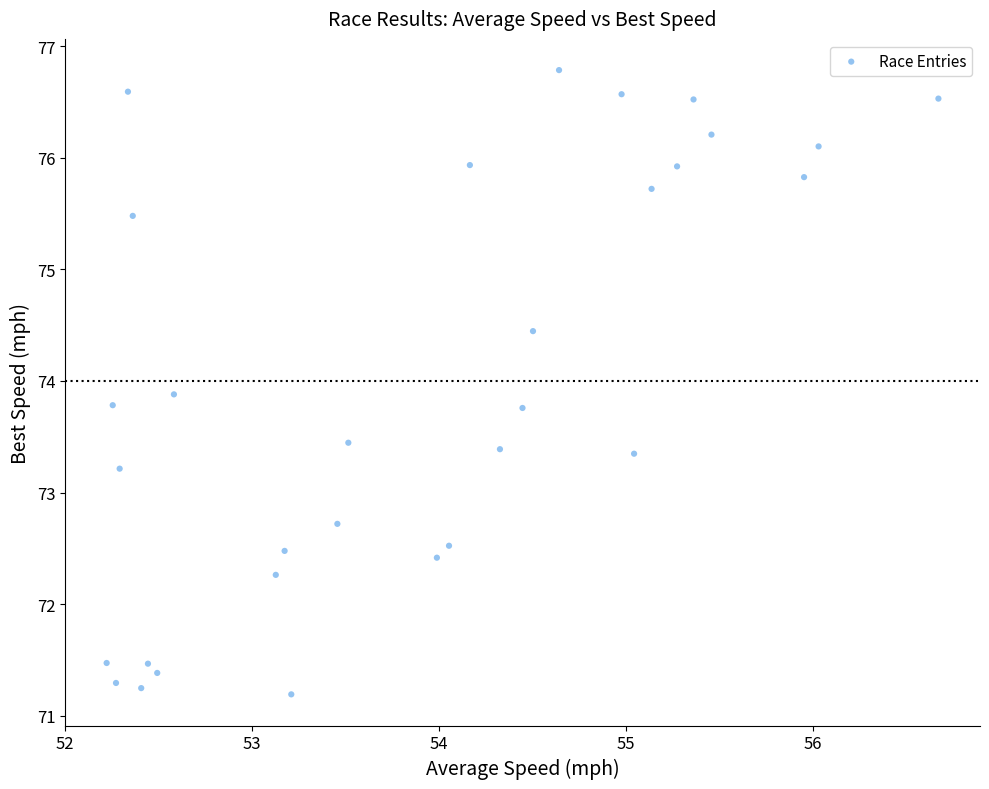

What Y value in the scatter plot is closest to 73?

73.2